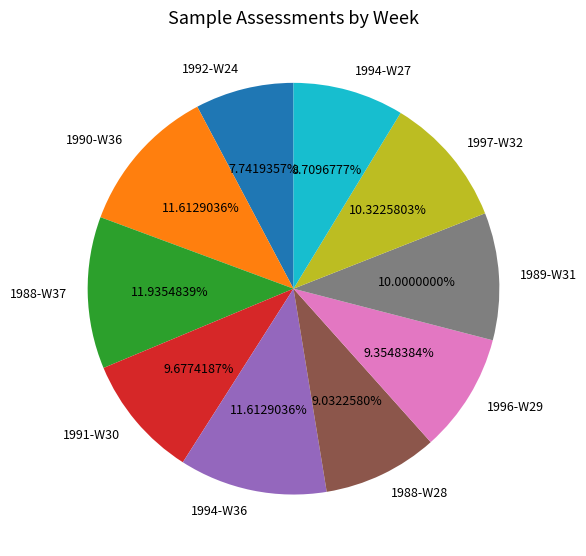

To the nearest percent, what percentage of the pie is 1997-W32?

10%